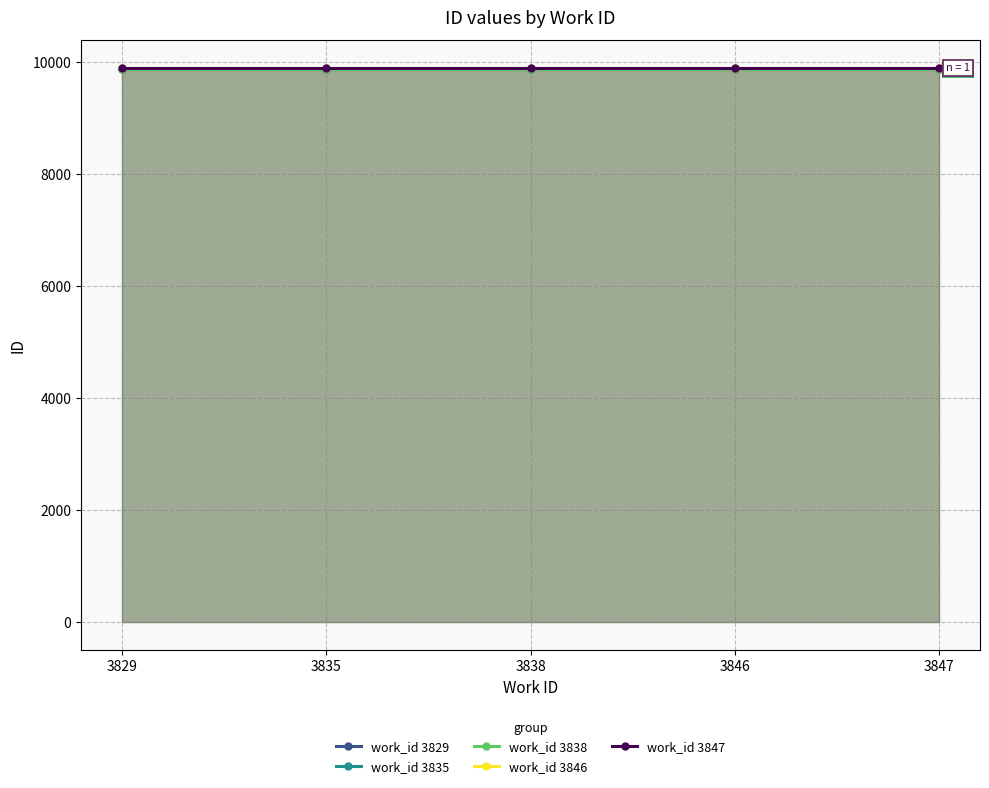

True or false: work_id 3847 and work_id 3835 intersect in this chart.

False